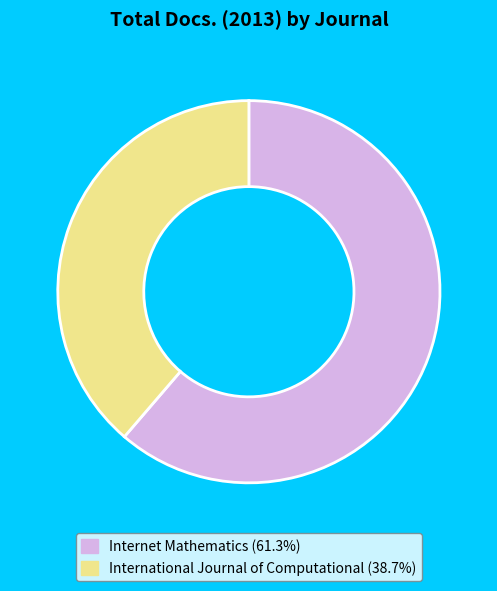

Which slice is the smallest?

International Journal of Computational